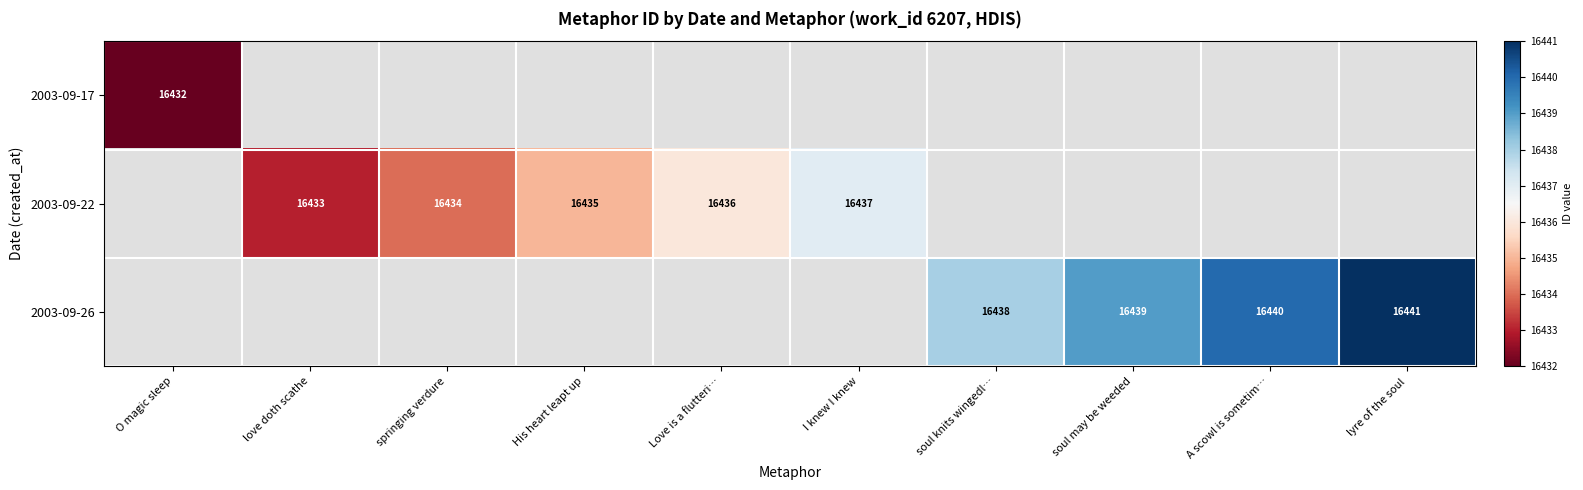

Is it true that 2003-09-22 equals 16436 at Love is a flutteri…?

True